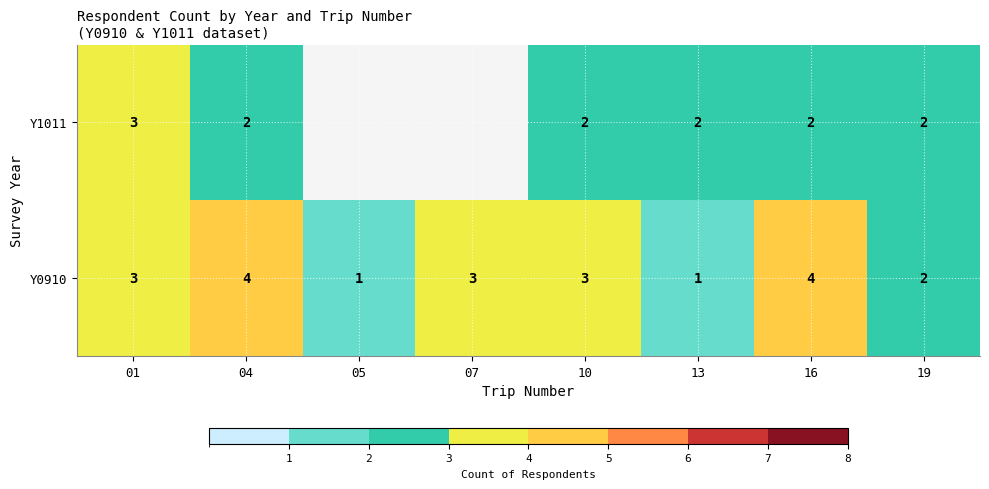

How many distinct data groups are displayed?

2